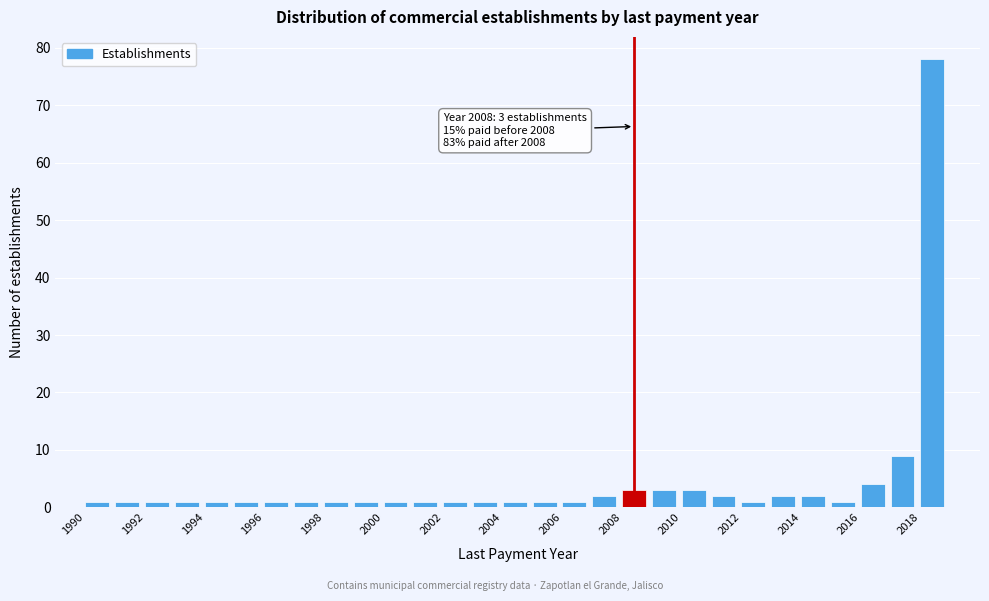

Which range on the x-axis has the tallest bar?

2018 to 2019